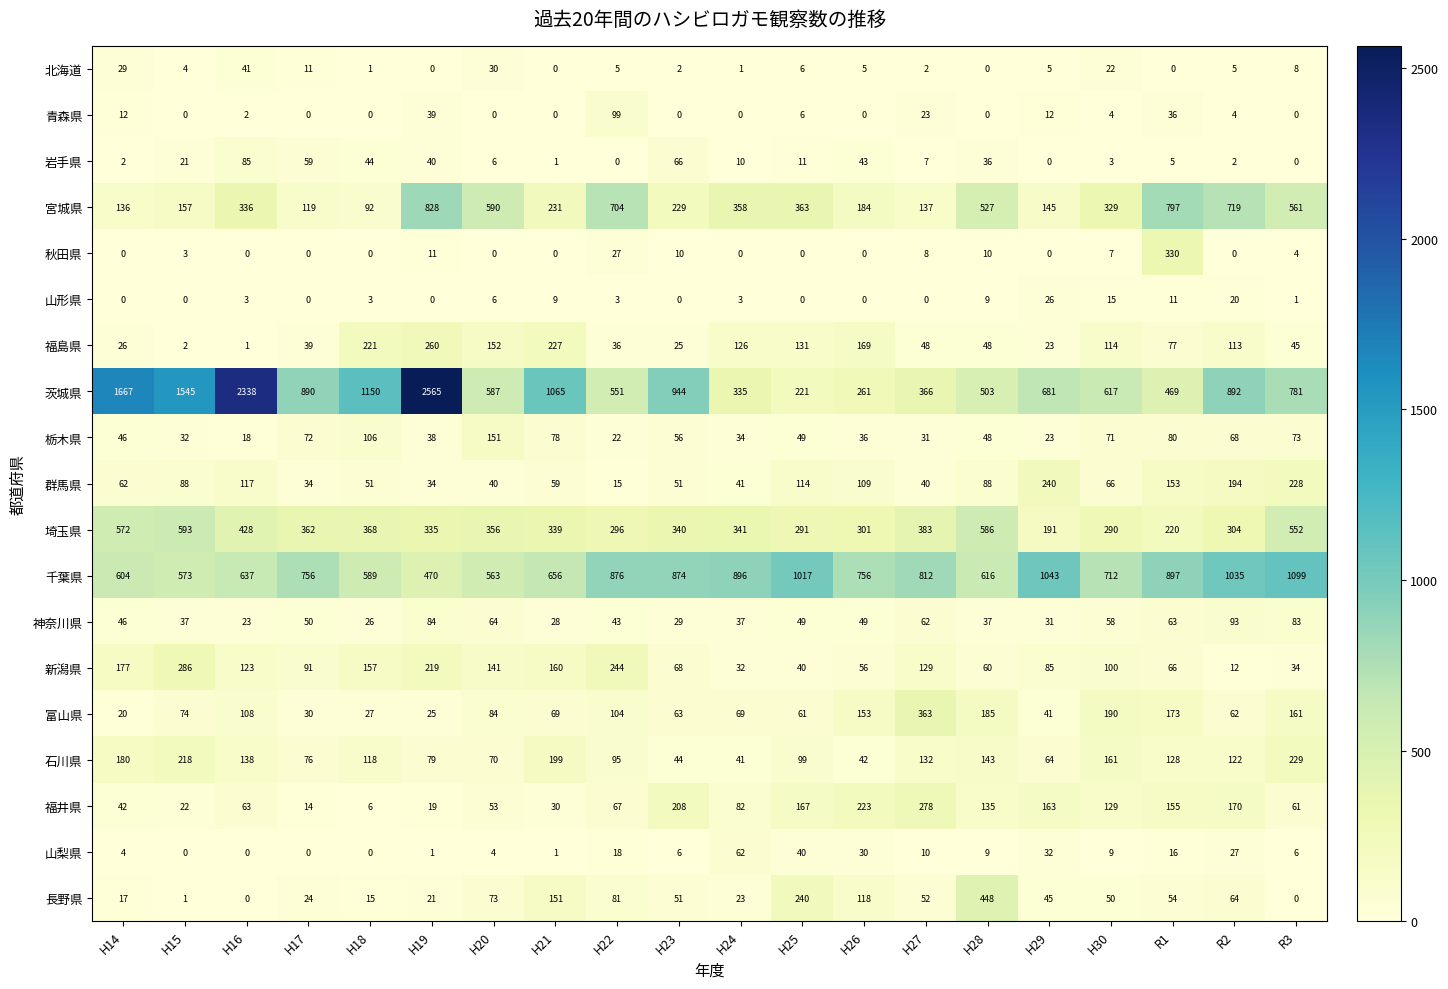

Which series changed the most between H15 and H17?

茨城県